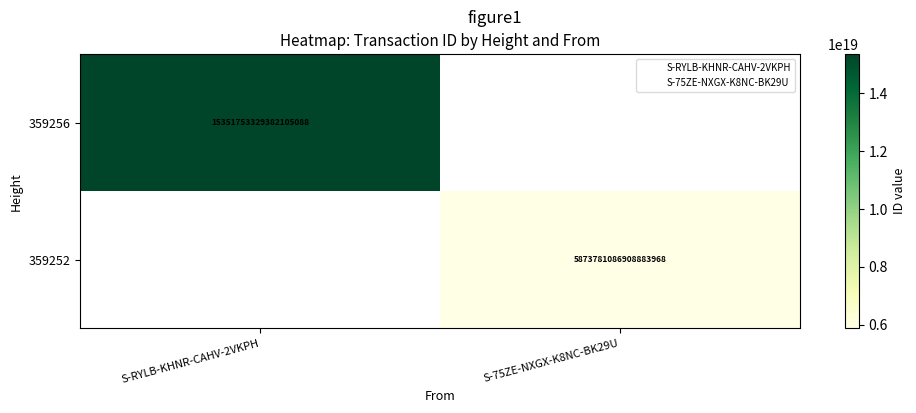

Is it true that 359252 equals 3339854615620235264.0 at S-75ZE-NXGX-K8NC-BK29U?

False